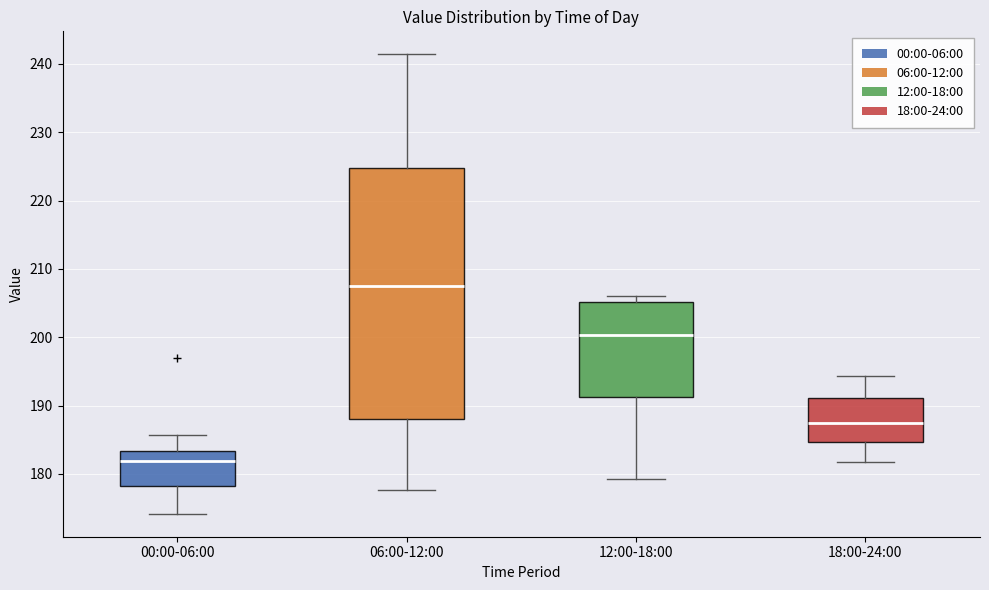

Which box is the tallest, from its lower edge to its upper edge?

06:00-12:00